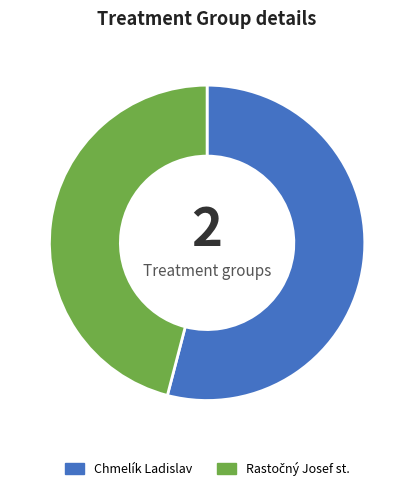

How many slices are in this pie chart?

2